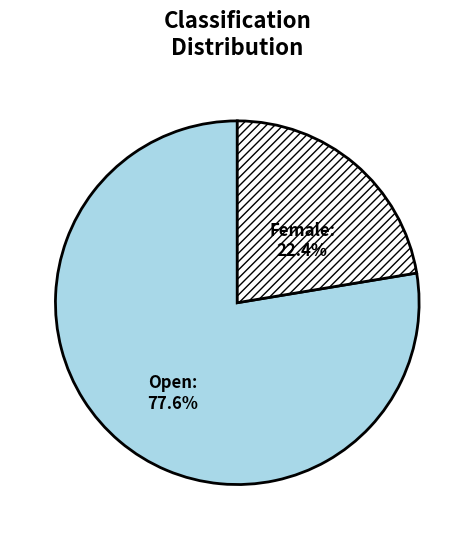

Combined, what portion of the pie is Open and Female?

100.0%